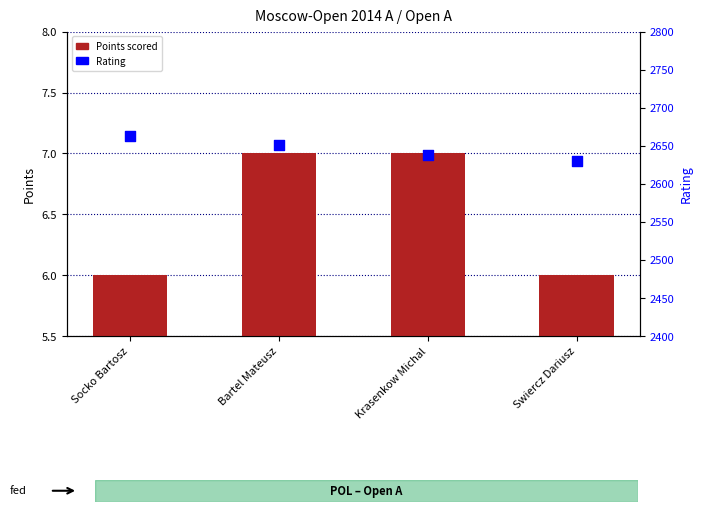

Which series has the largest Y range (max minus min)?

Rating